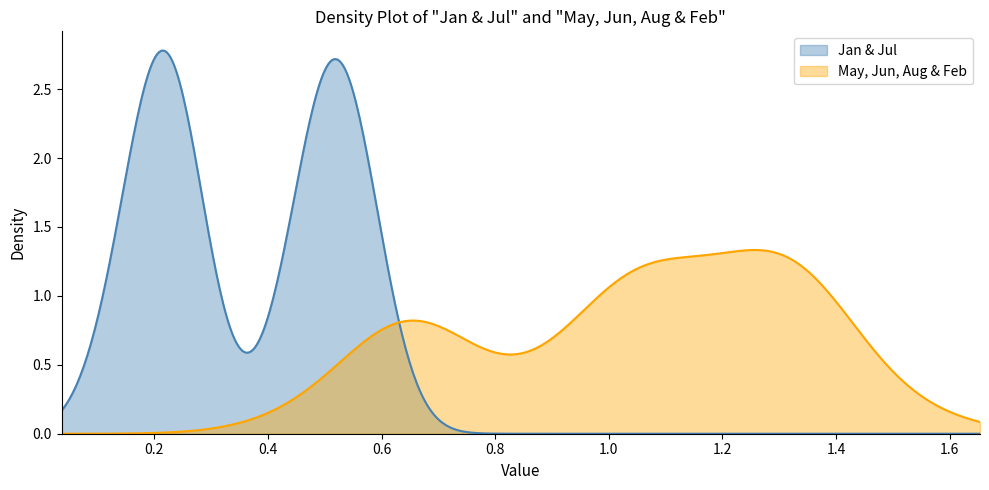

Which series has the largest range (max minus min)?

Jan & Jul